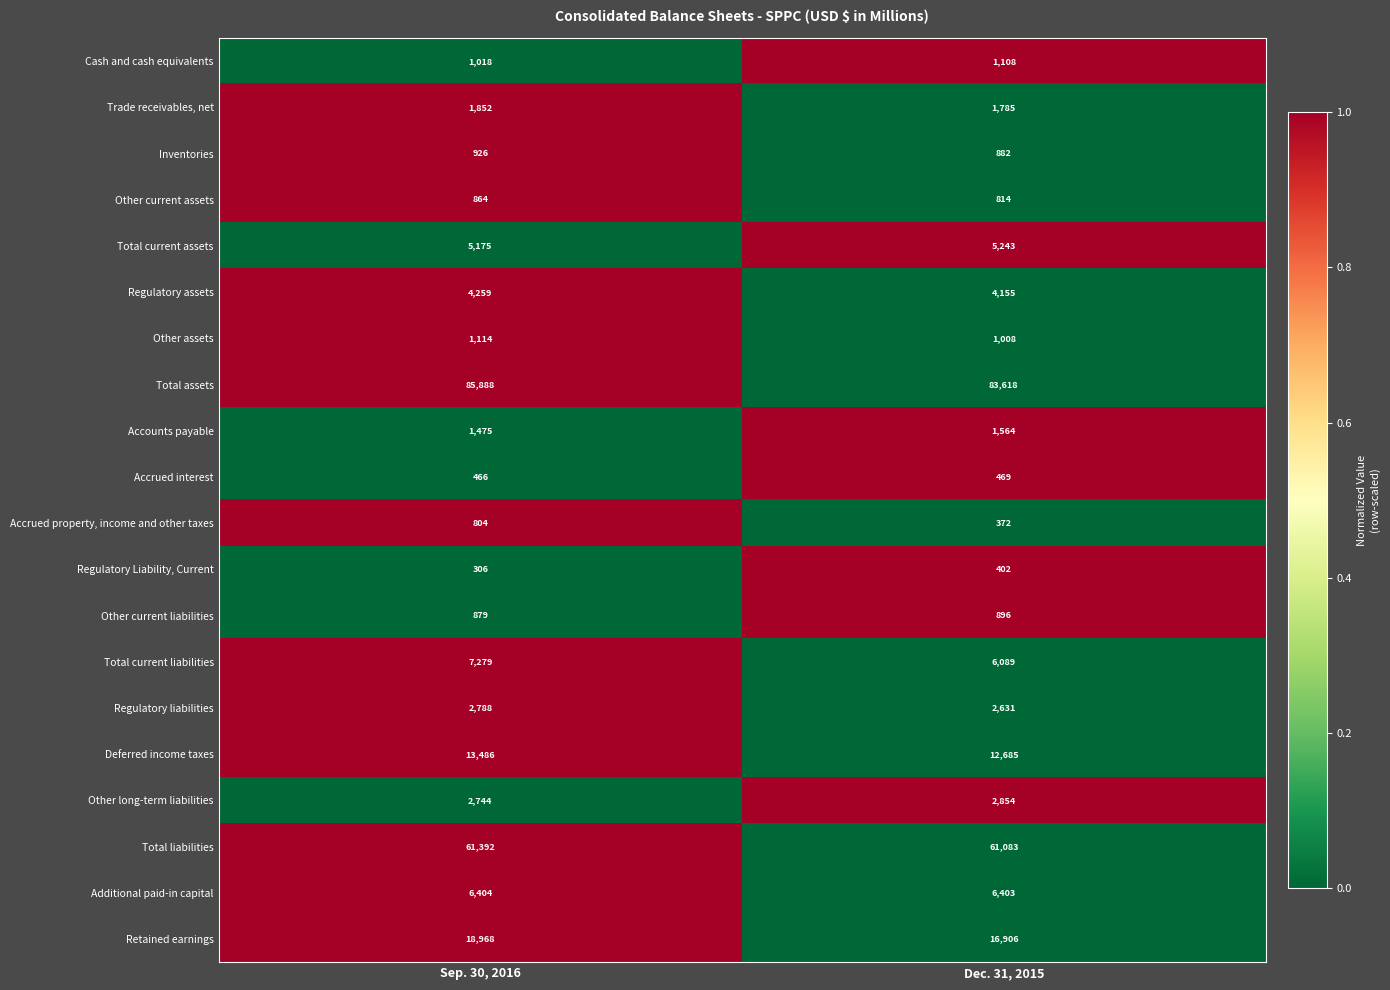

The value of Other long-term liabilities at Dec. 31, 2015 is 3984. True or false?

False